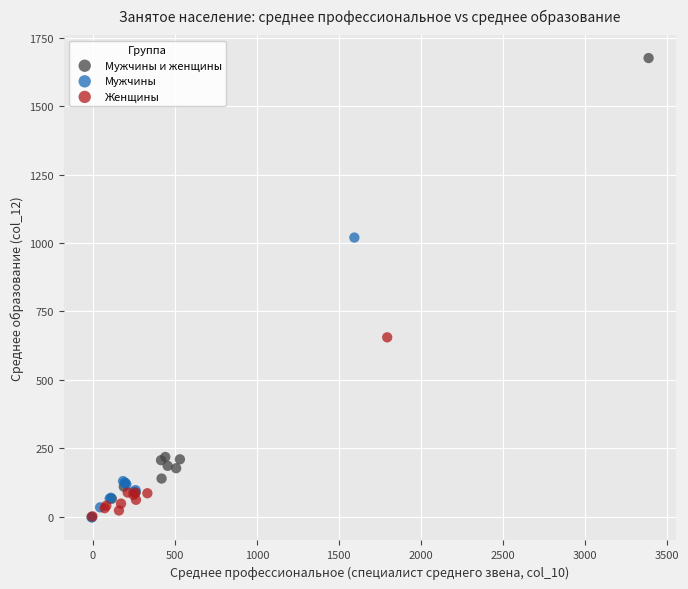

Which series has the largest Y range (max minus min)?

Мужчины и женщины